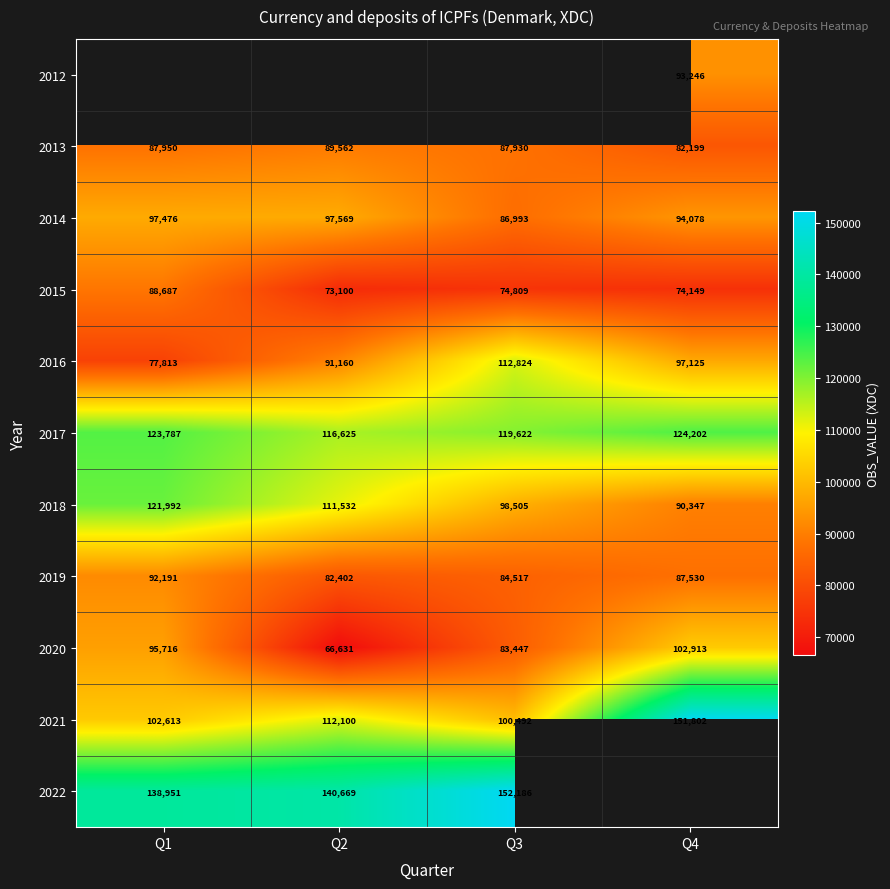

How many values in the 2019 series are below 87530?

2